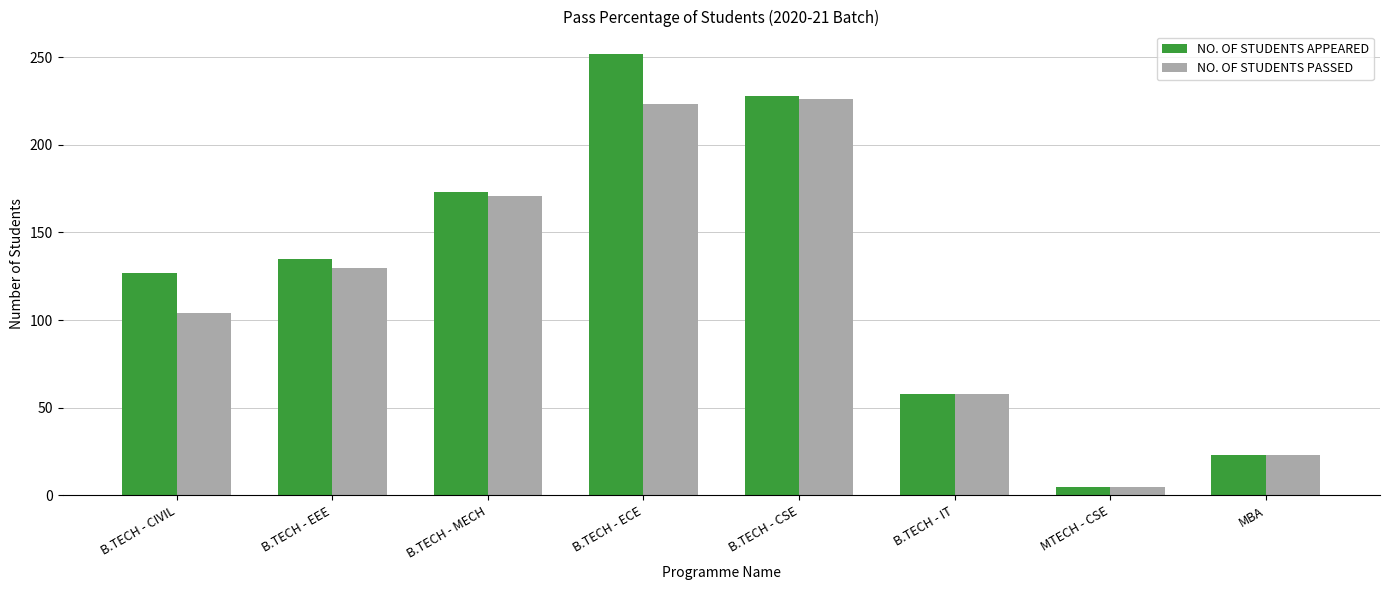

At which category is the sum across all series the highest?

B.TECH - ECE